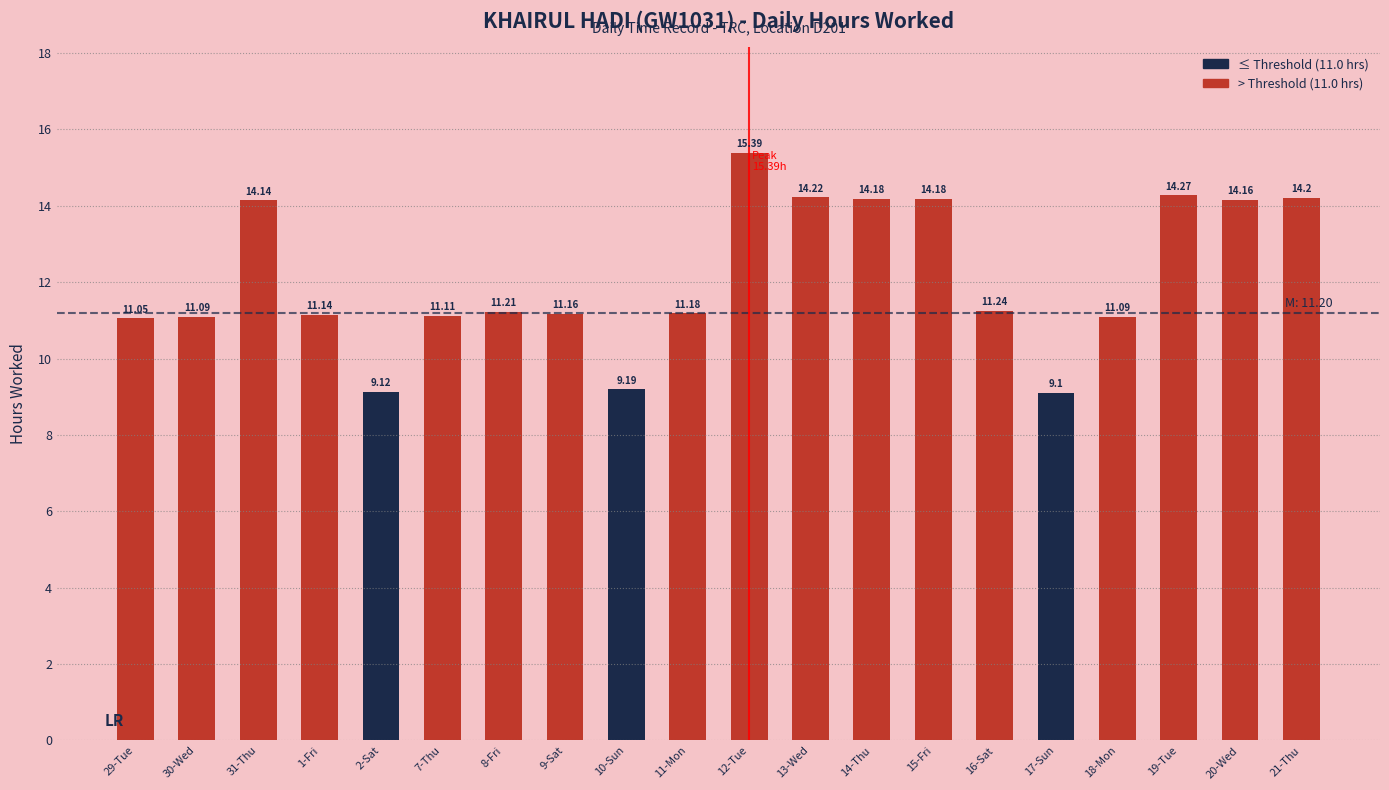

Reading left to right, transcribe all the data shown in this chart.

29-Tue=11.1	30-Wed=11.1	31-Thu=14.1	1-Fri=11.1	2-Sat=9.1	7-Thu=11.1	8-Fri=11.2	9-Sat=11.2	10-Sun=9.2	11-Mon=11.2	12-Tue=15.4	13-Wed=14.2	14-Thu=14.2	15-Fri=14.2	16-Sat=11.2	17-Sun=9.1	18-Mon=11.1	19-Tue=14.3	20-Wed=14.2	21-Thu=14.2